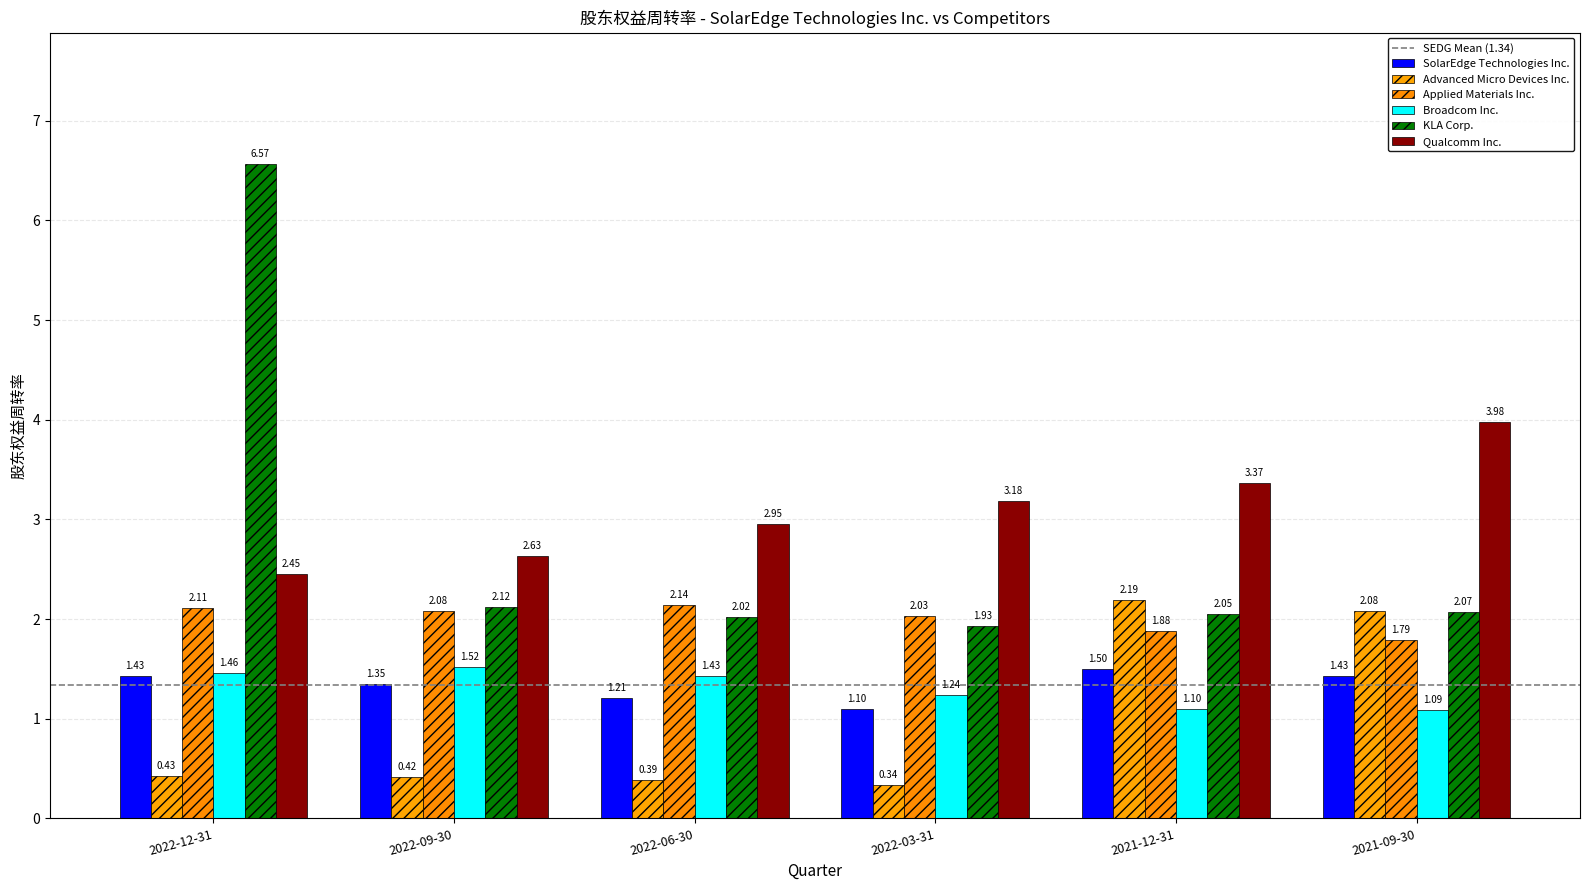

Reading left to right, what are all the values shown in this chart?

SolarEdge Technologies Inc.: 1.4	1.4	1.2	1.1	1.5	1.4
Advanced Micro Devices Inc.: 0.4	0.4	0.4	0.3	2.2	2.1
Applied Materials Inc.: 2.1	2.1	2.1	2.0	1.9	1.8
Broadcom Inc.: 1.5	1.5	1.4	1.2	1.1	1.1
KLA Corp.: 6.6	2.1	2.0	1.9	2.0	2.1
Qualcomm Inc.: 2.5	2.6	3.0	3.2	3.4	4.0